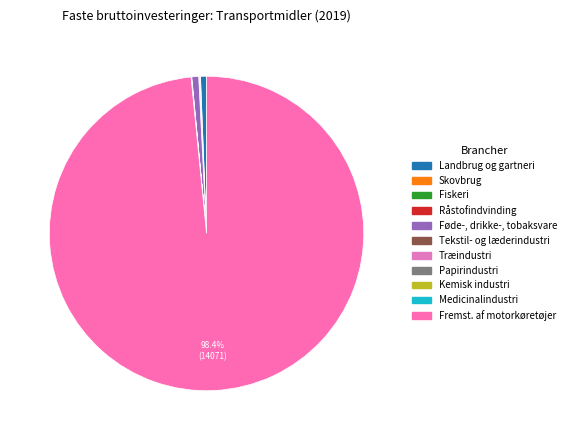

Rank the categories by value from lowest to highest.

Kemisk industri, Papirindustri, Medicinalindustri, Træindustri, Tekstil- og læderindustri, Fiskeri, Råstofindvinding, Skovbrug, Landbrug og gartneri, Føde-, drikke-, tobaksvare, Fremst. af motorkøretøjer